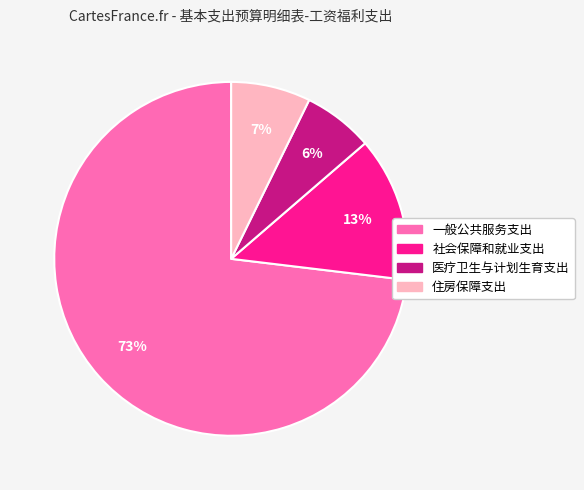

To the nearest percent, what percentage of the pie is 医疗卫生与计划生育支出?

6%